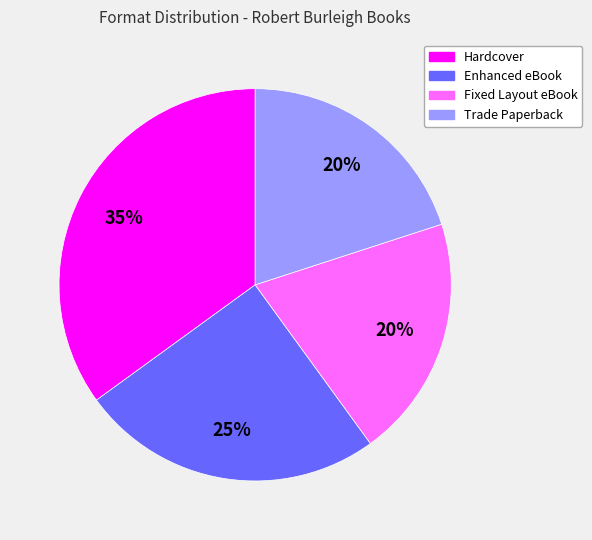

Does Fixed Layout eBook account for over 50% of the chart?

No